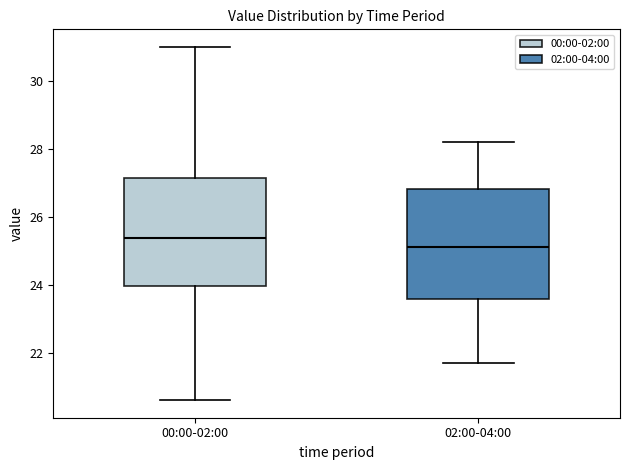

Which box's median line is the lowest?

02:00-04:00